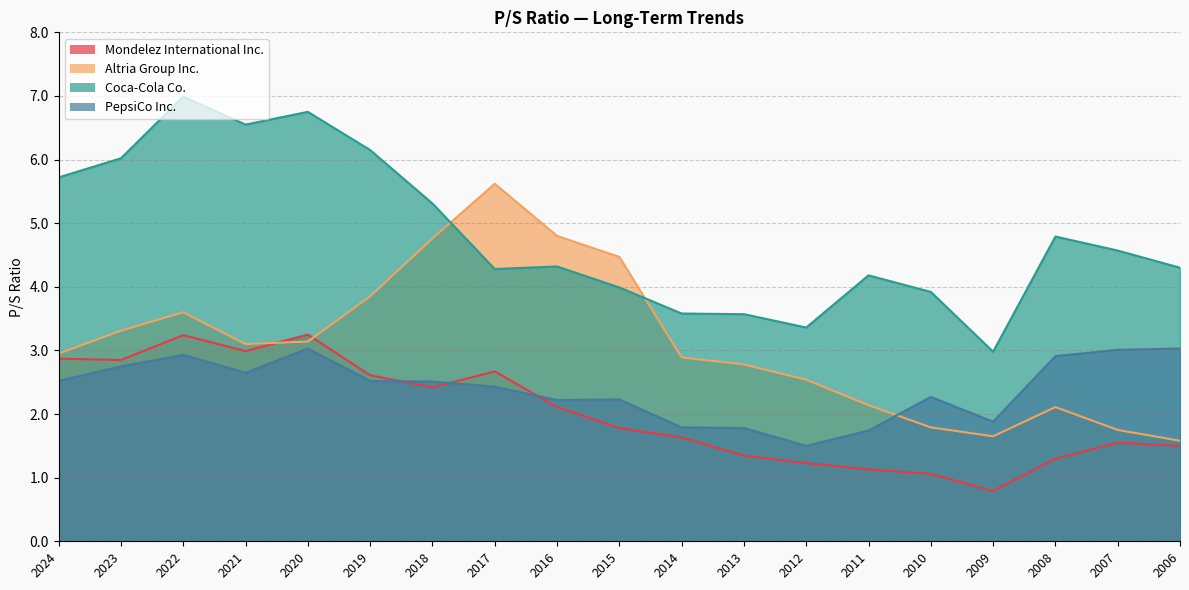

At how many categories does at least one series exceed 2?

19